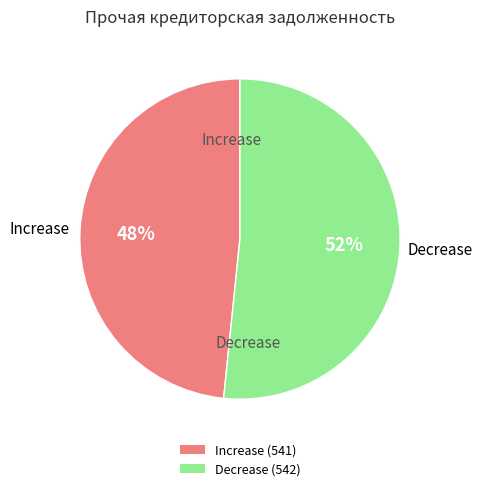

To the nearest percent, what is the average slice percentage?

50%